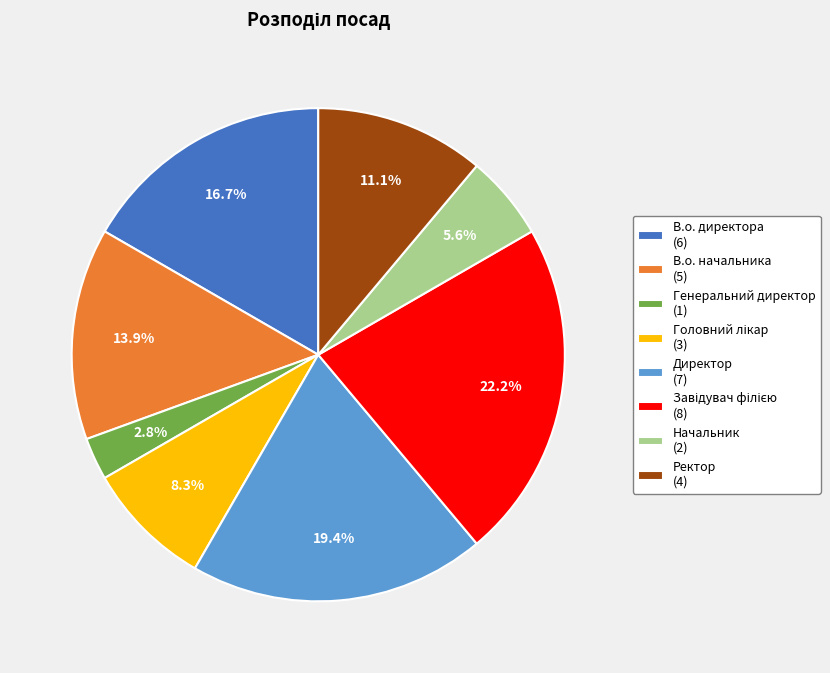

To the nearest percent, what percentage of the pie is Директор?

19%